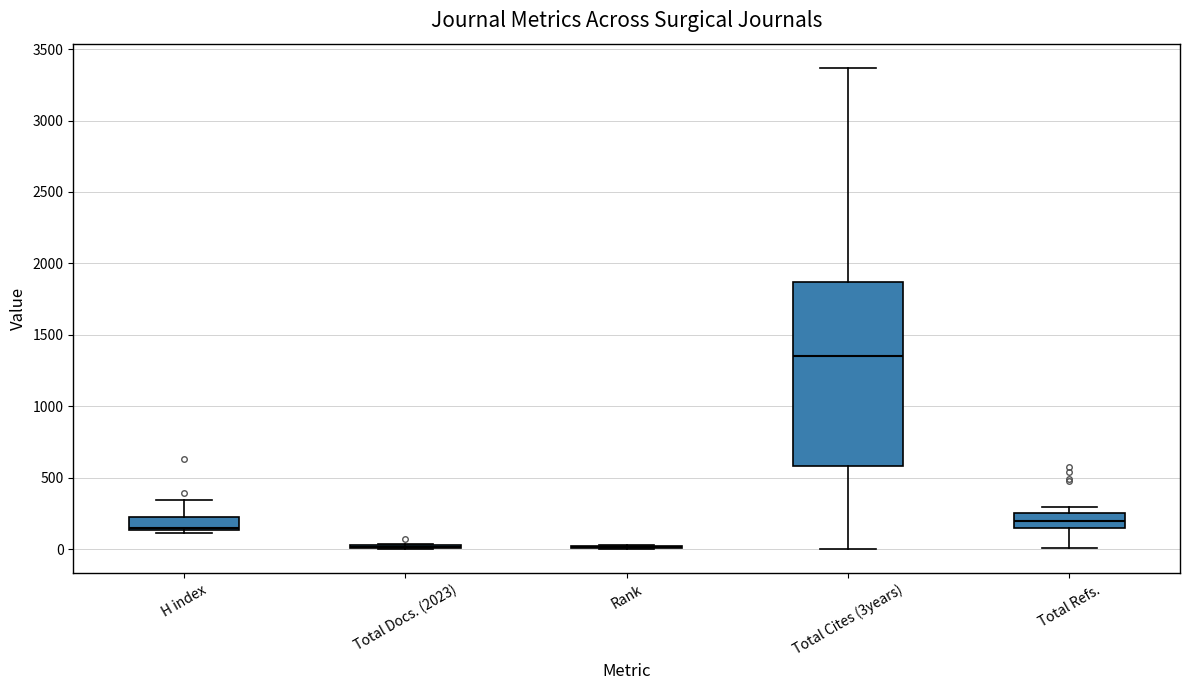

Reading left to right, read every box against the y-axis: the position of its median line, the range the box covers, and the ends of its whiskers. The values are not printed on the chart, so give them approximately, as read against the axis.

H index: median 150 (just above the box's lower edge), box 150 to 250, whiskers 100 to 350
Total Docs. (2023): box collapsed to a line at 0, whiskers 0 to 50
Rank: box collapsed to a line at 0, whiskers 0 to 50
Total Cites (3years): median 1350, box 600 to 1850, whiskers 0 to 3350
Total Refs.: median 200, box 150 to 250, whiskers 0 to 300